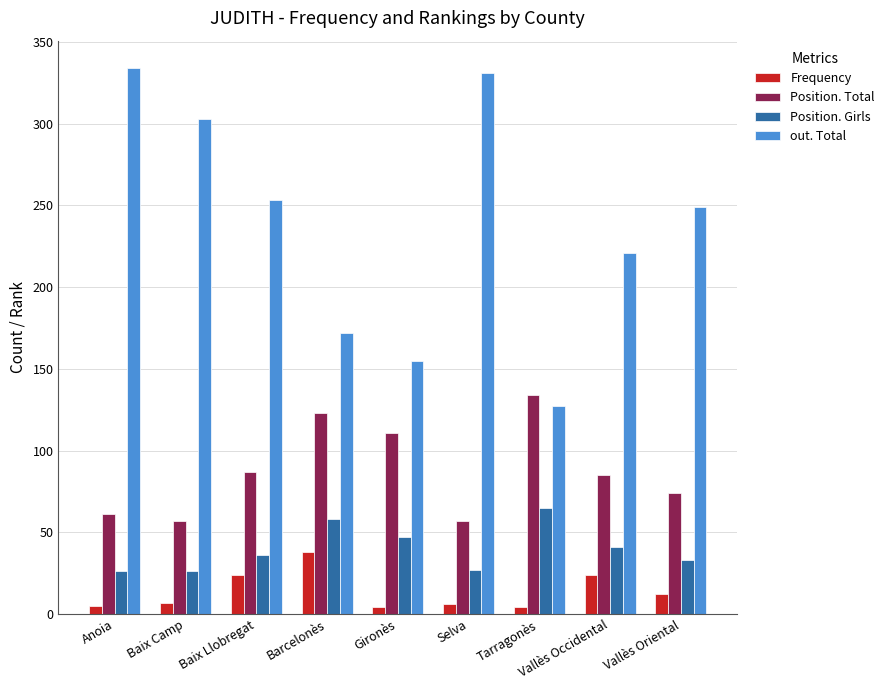

What are all the series names shown in the legend?

Frequency, Position. Total, Position. Girls, out. Total